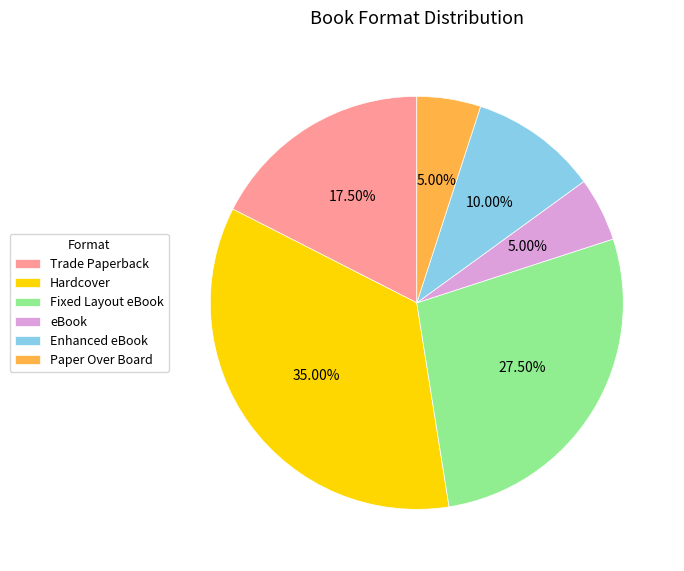

How many segments does this pie chart have?

6